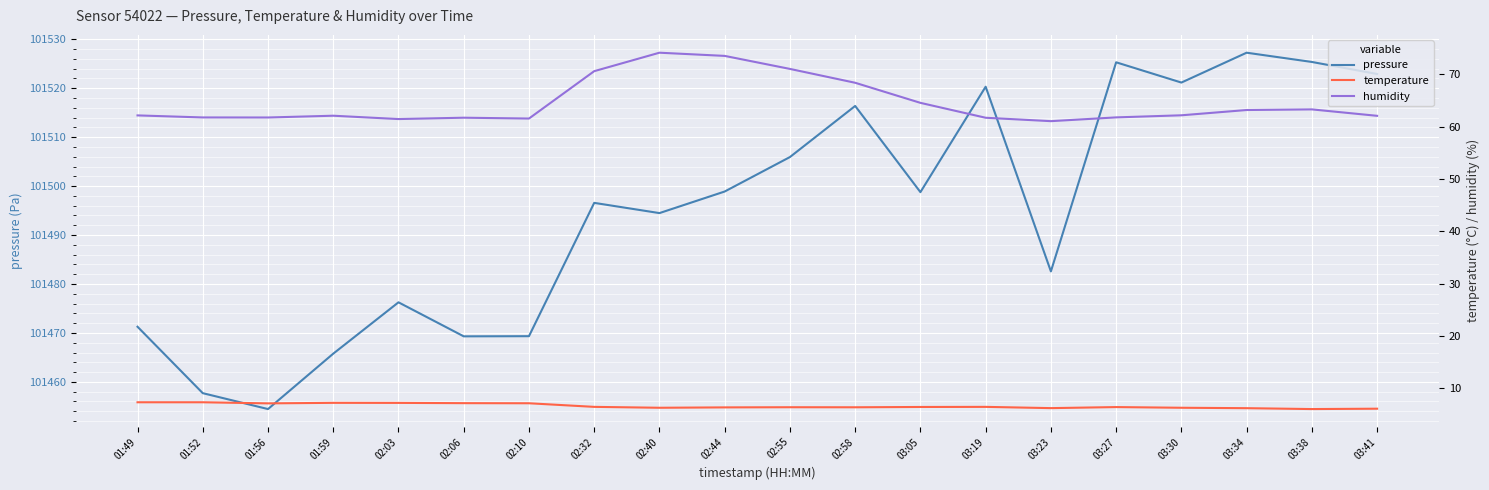

True or false: pressure and humidity cross at least once.

False